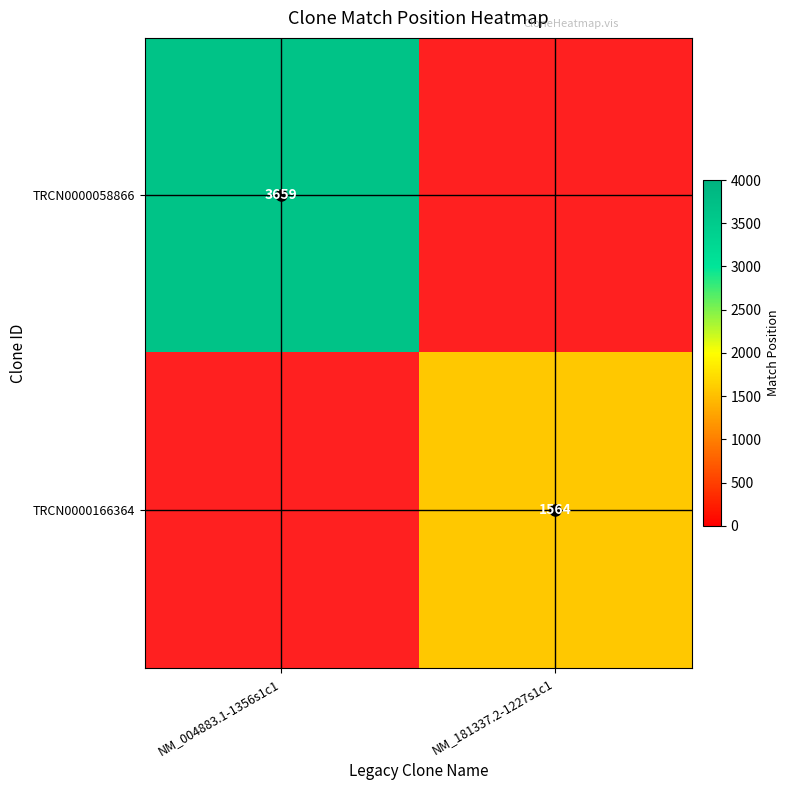

The value of TRCN0000058866 at NM_004883.1-1356s1c1 is 1060. True or false?

False